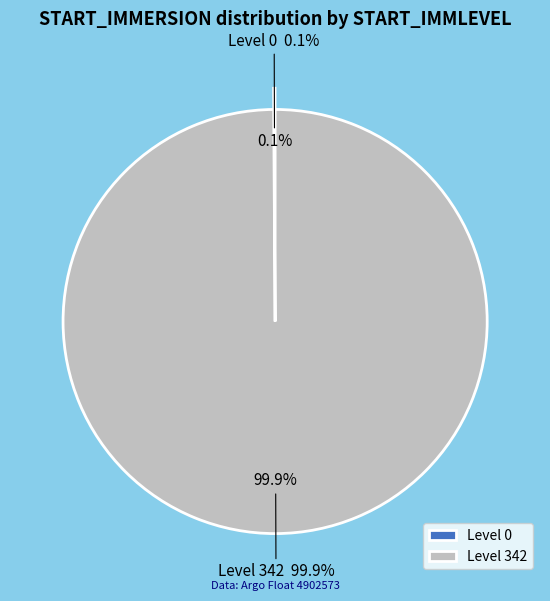

What is the largest slice in the pie chart?

342